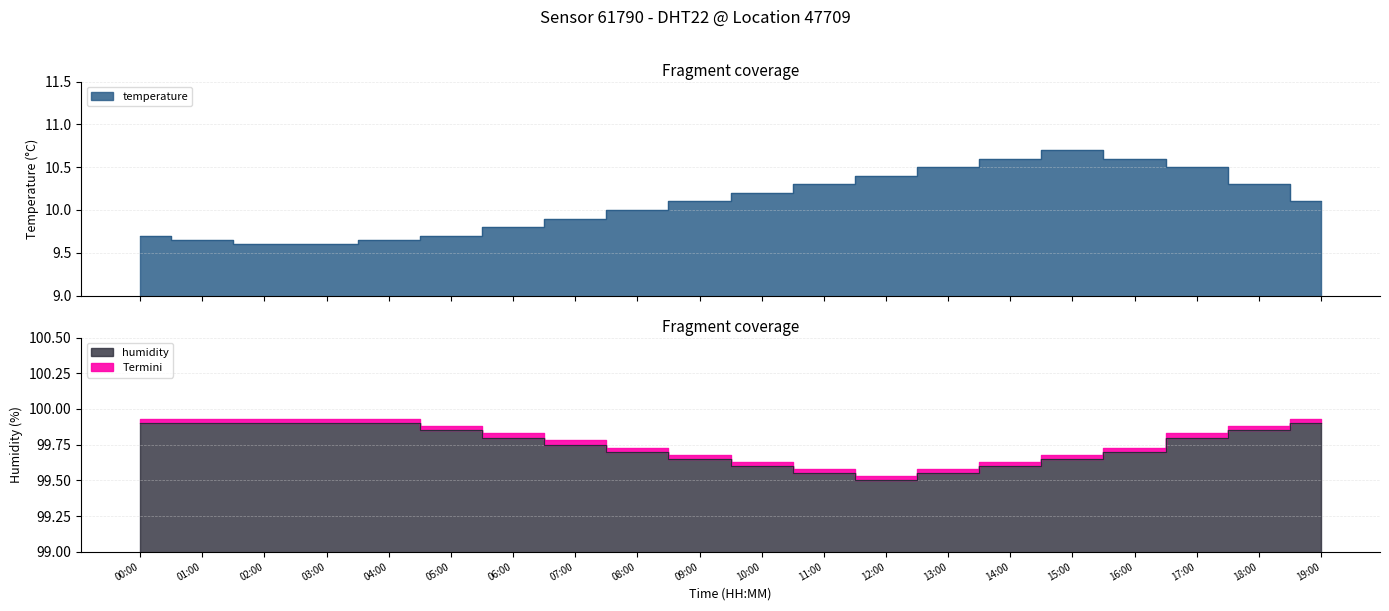

True or false: temperature and humidity cross at least once.

False